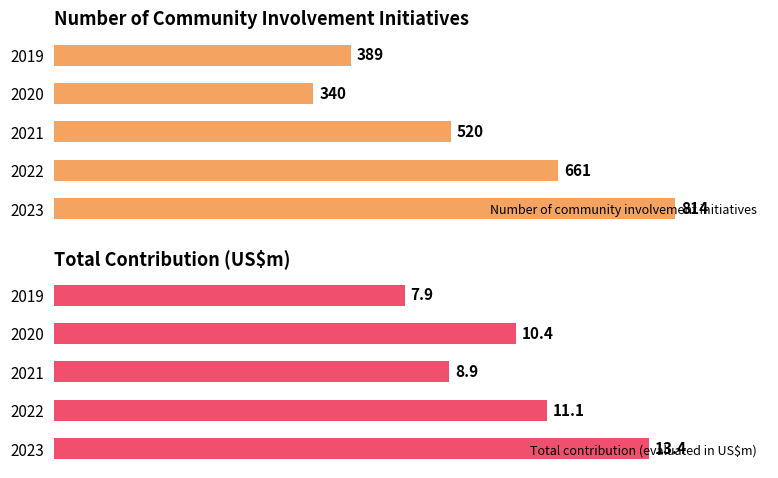

At how many categories does at least one series exceed 652?

2